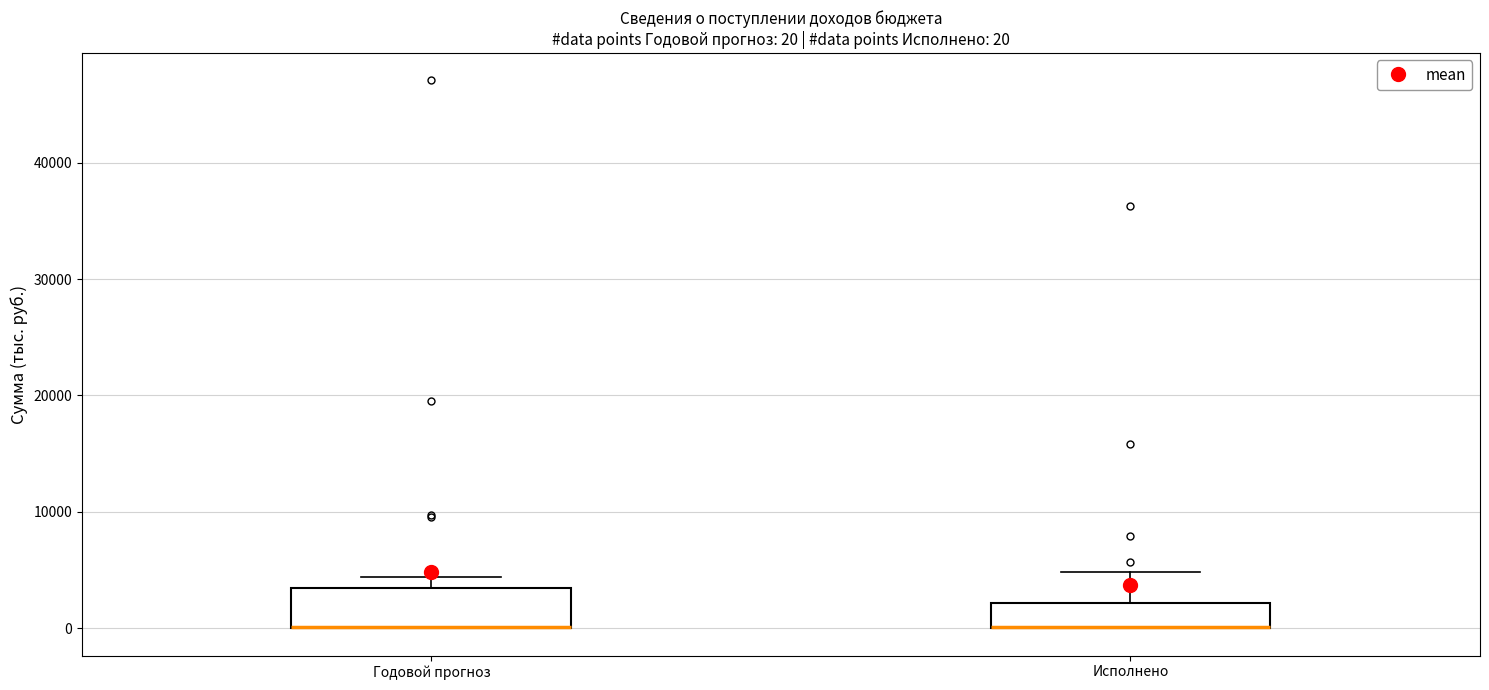

Comparing the boxes themselves (not the whiskers), which one is the tallest?

Годовой прогноз